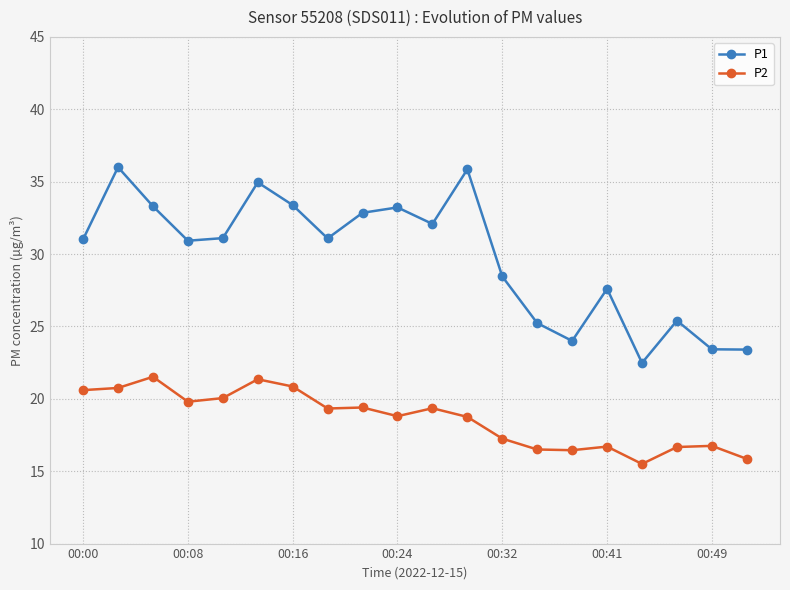

What is the difference between the maximum and minimum values in the P2 series?

6.0